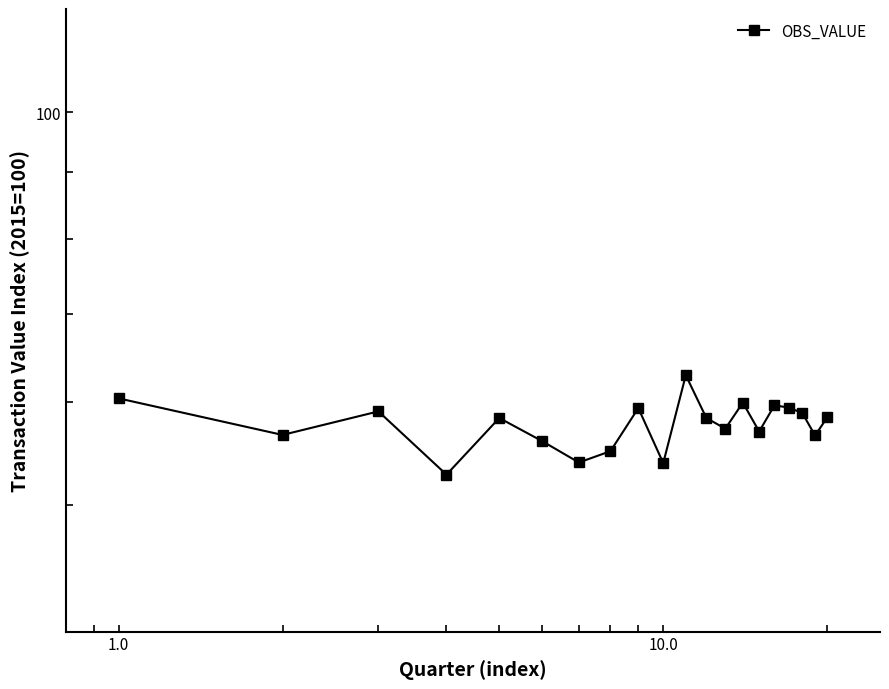

True or false: the data shows 52.8 at 10.0.

True